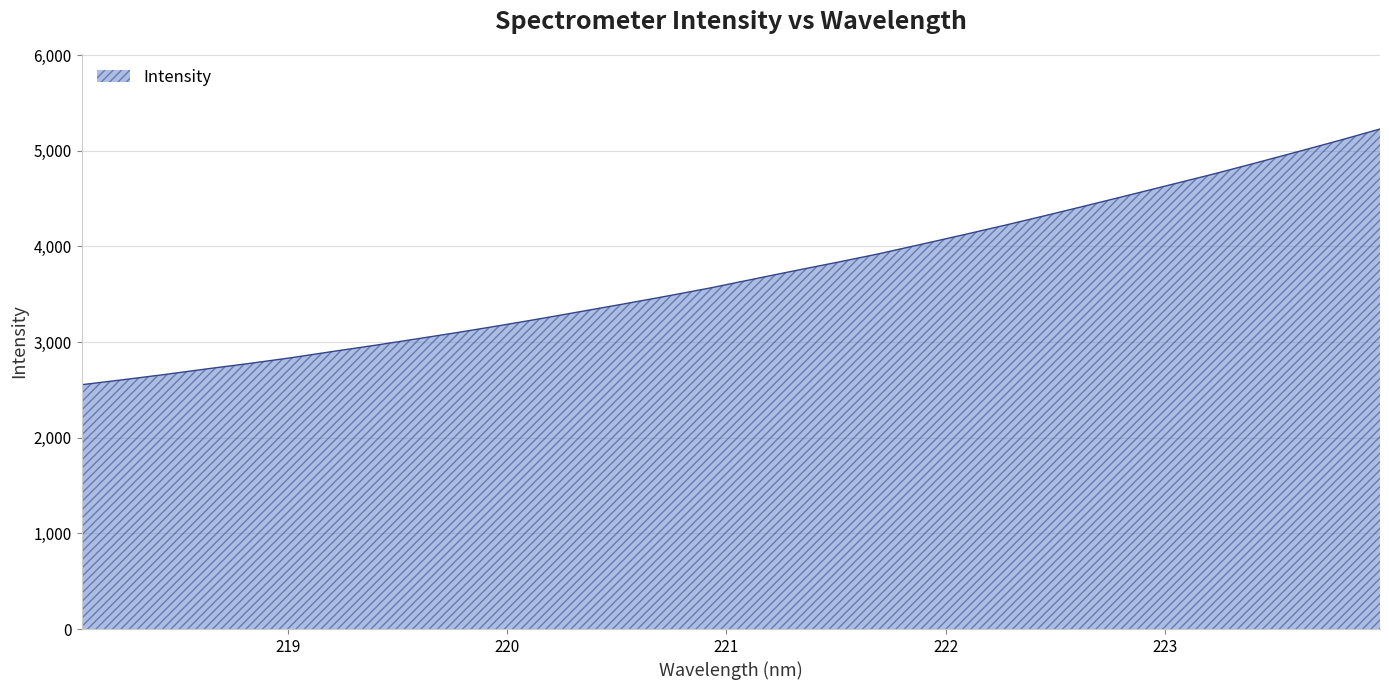

What is the greatest value displayed?

5228.4